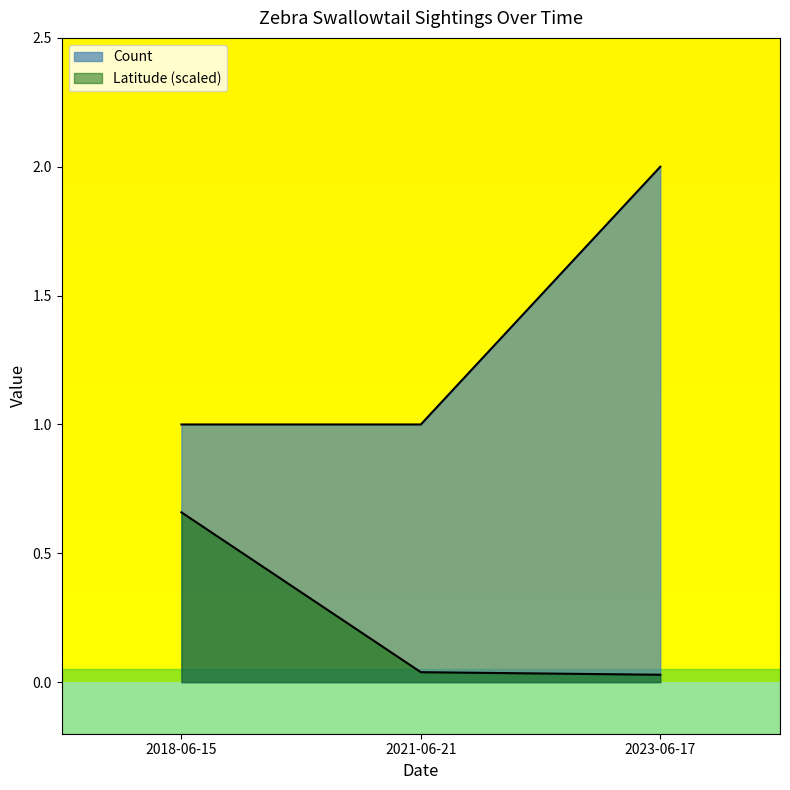

At how many categories does at least one series exceed 1?

1